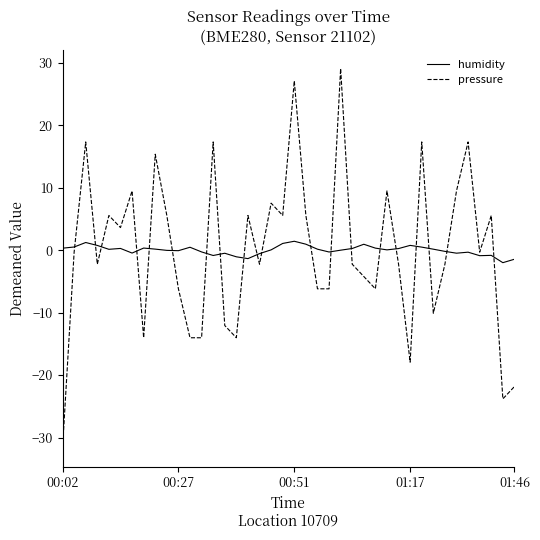

List the series in order of their peak value, lowest first.

humidity, pressure